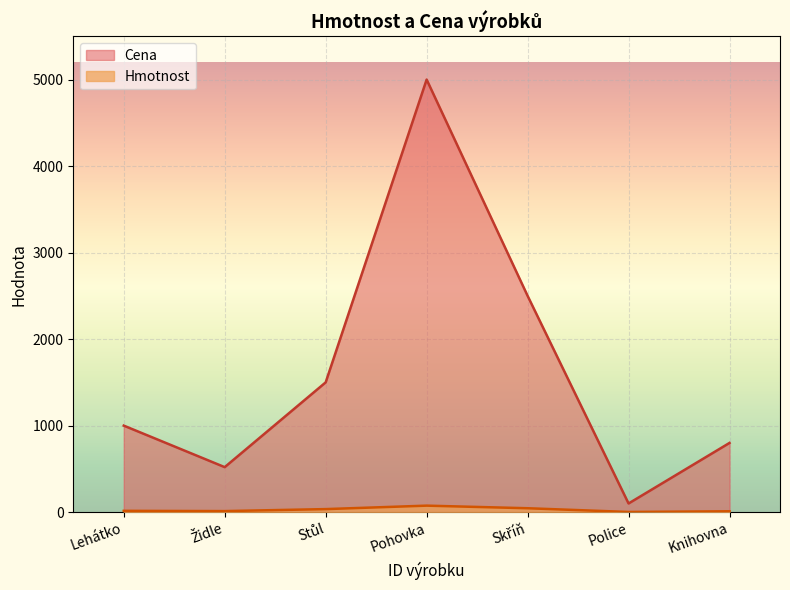

Rank the series by their maximum value, from highest to lowest.

Cena, Hmotnost